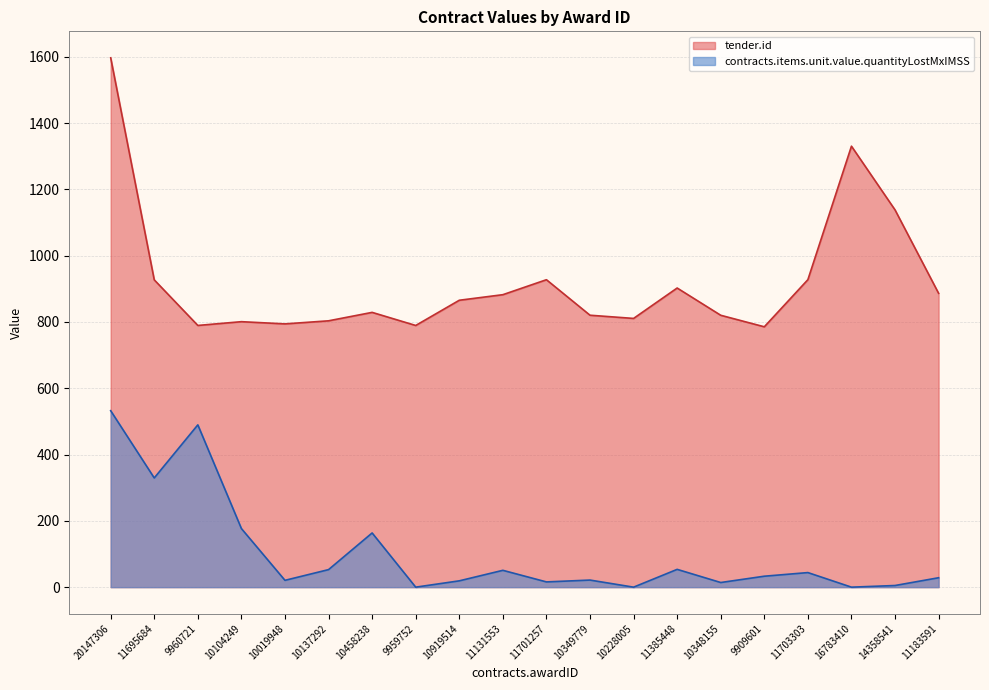

What is the label of the 11th point from the right?

11131553